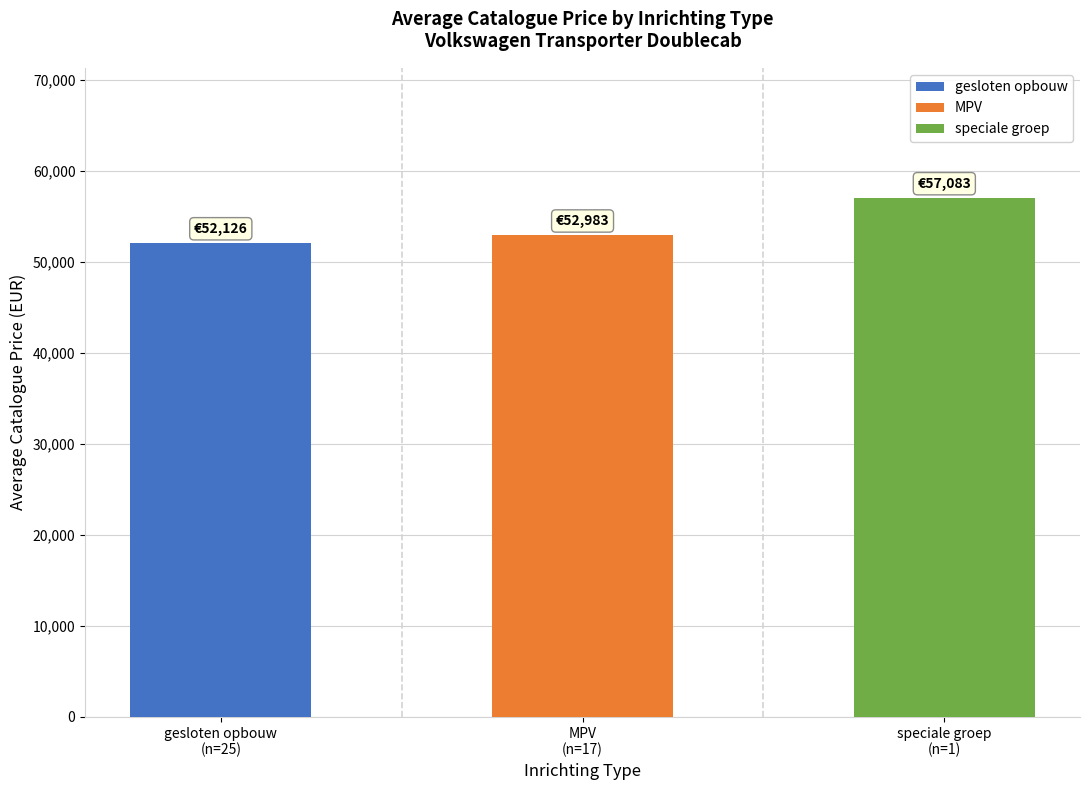

Reading left to right, transcribe all the data shown in this chart.

gesloten opbouw
(n=25)=52126	MPV
(n=17)=52983	speciale groep
(n=1)=57083